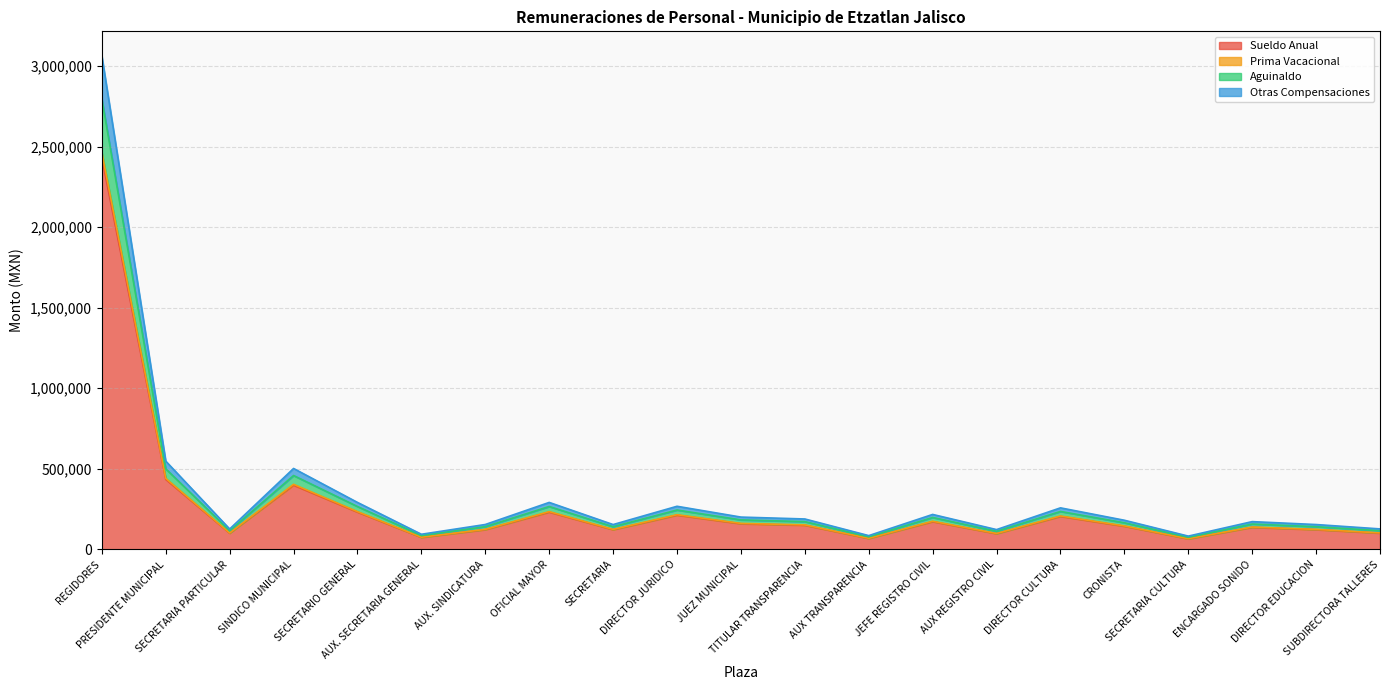

Between DIRECTOR JURIDICO and SECRETARIA CULTURA, which series saw the biggest shift?

Sueldo Anual